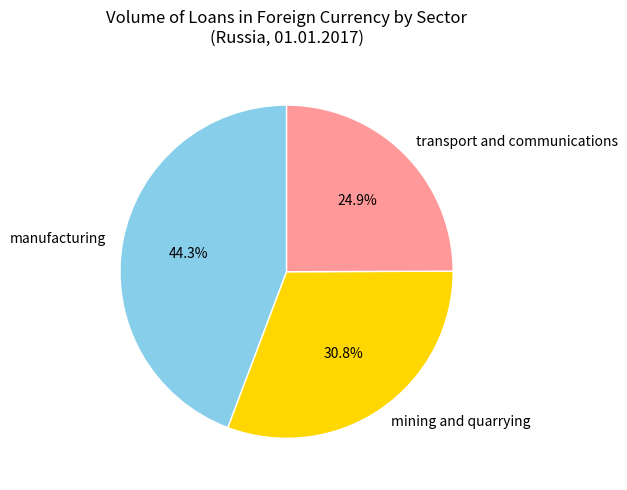

Which category has the smallest portion of the pie?

transport and communications